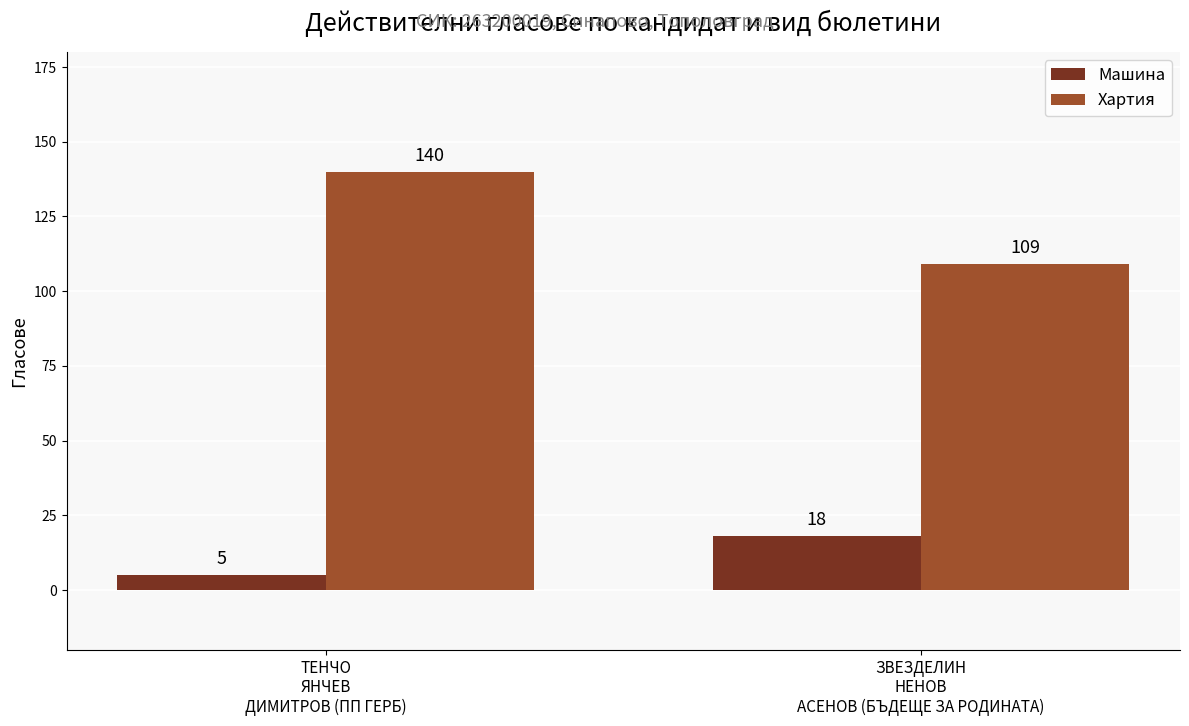

How many data points does each series have?

2